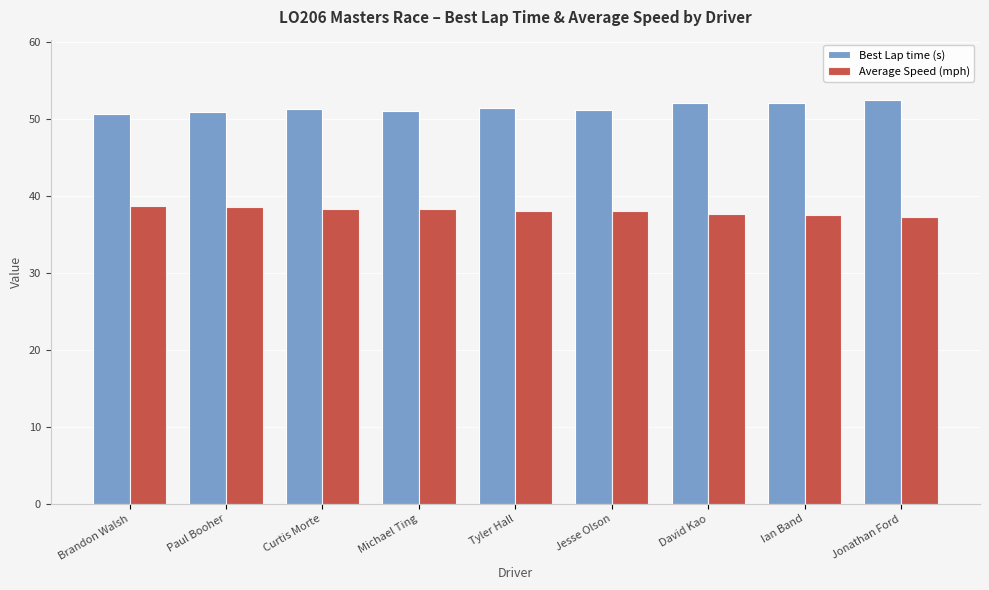

Is it true that Average Speed (mph) equals 58.7 at David Kao?

False